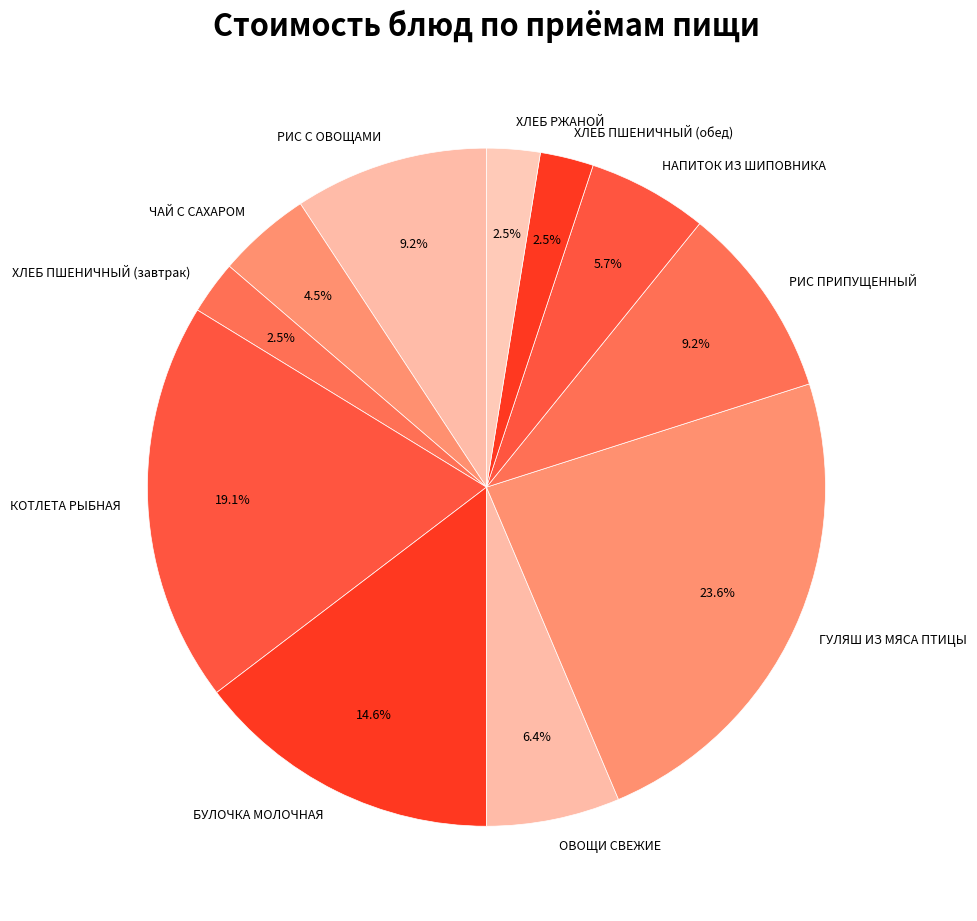

True or false: БУЛОЧКА МОЛОЧНАЯ accounts for 10% of the total.

False